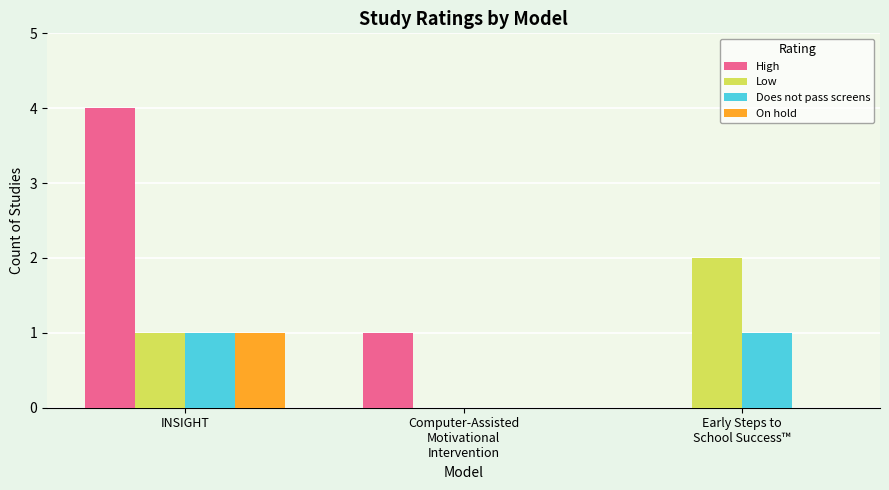

Count the Low values in the range 0 to 2.

3